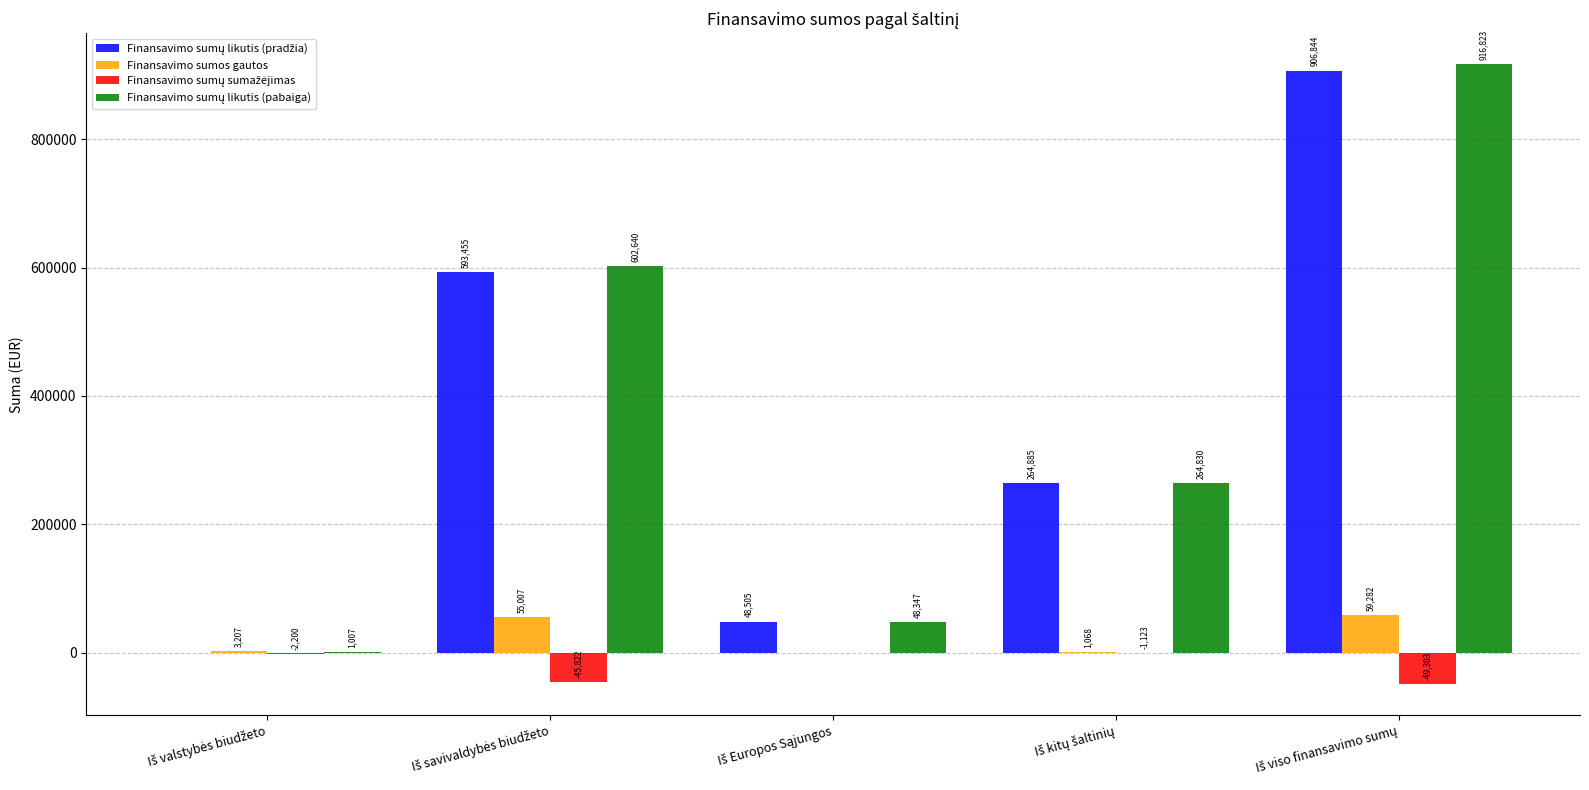

What is the maximum value shown in the chart?

916823.2